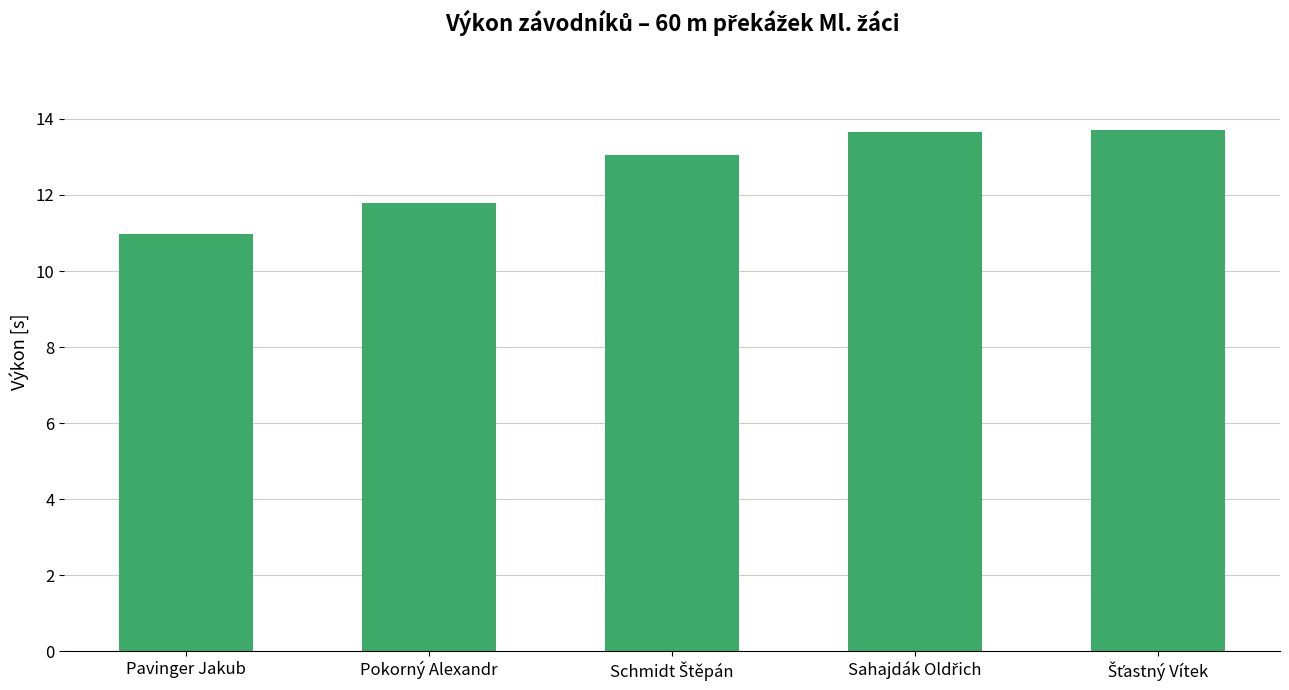

True or false: the data shows 11.8 at Pokorný Alexandr.

True